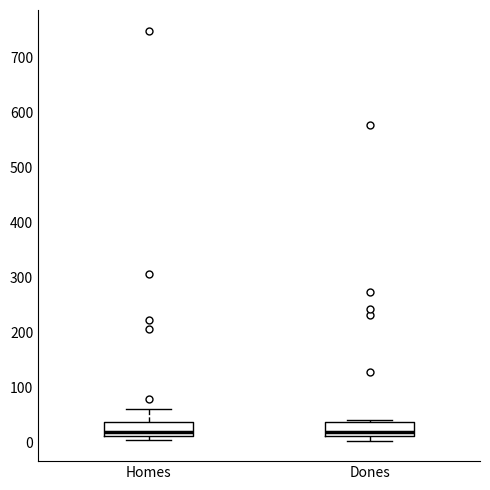

Reading left to right, transcribe this box plot: for each box, give where its median line is, the range the box spans, and where its two whiskers end, as read against the y-axis. The values are not printed on the chart, so give them approximately, as read against the axis.

Homes: median 20, box 10 to 40, whiskers 10 (just below the box's lower edge) to 60
Dones: median 20, box 10 to 40, whiskers 0 to 40 (just above the box's upper edge)